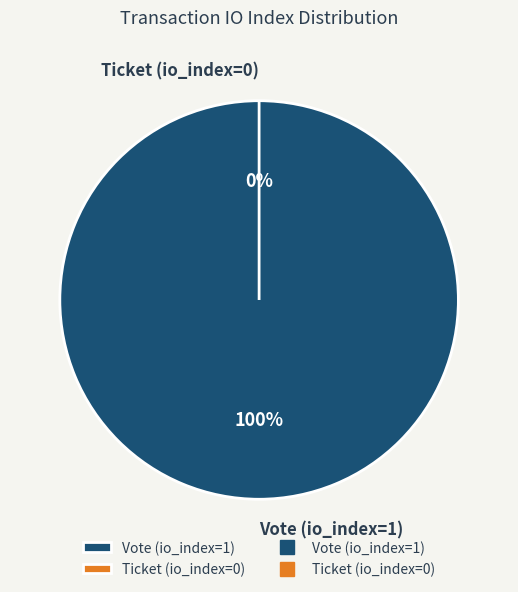

Which category has the smallest portion of the pie?

Ticket (io_index=0)